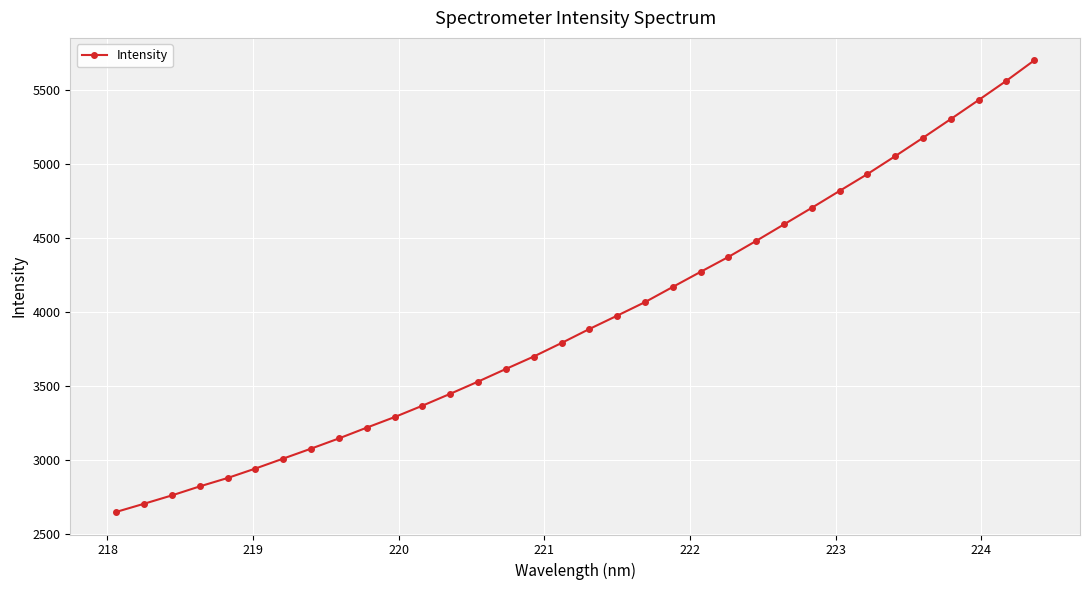

How many distinct data groups are displayed?

1